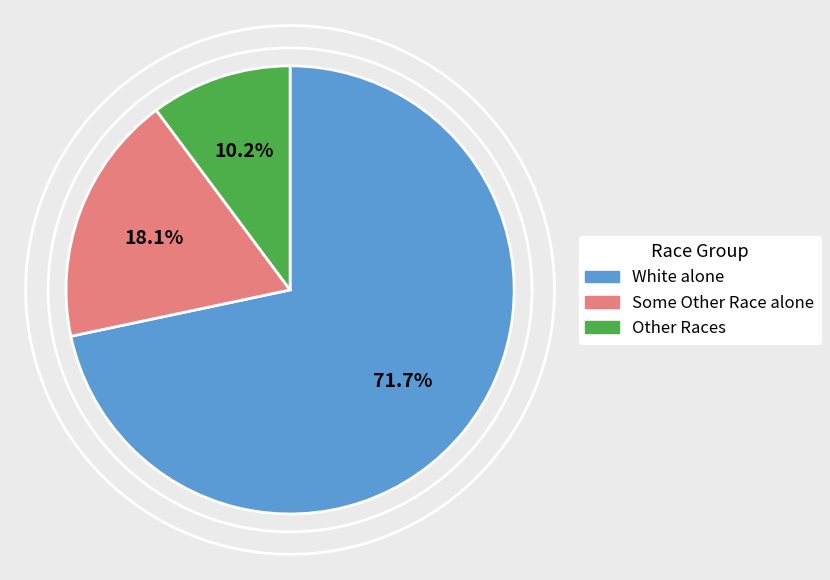

Which category accounts for the majority?

White alone